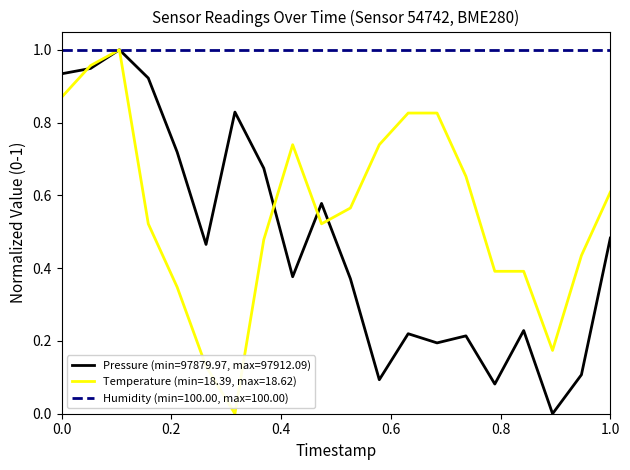

List the series in order of their overall mean, lowest first.

Pressure (min=97879.97, max=97912.09), Temperature (min=18.39, max=18.62), Humidity (min=100.00, max=100.00)